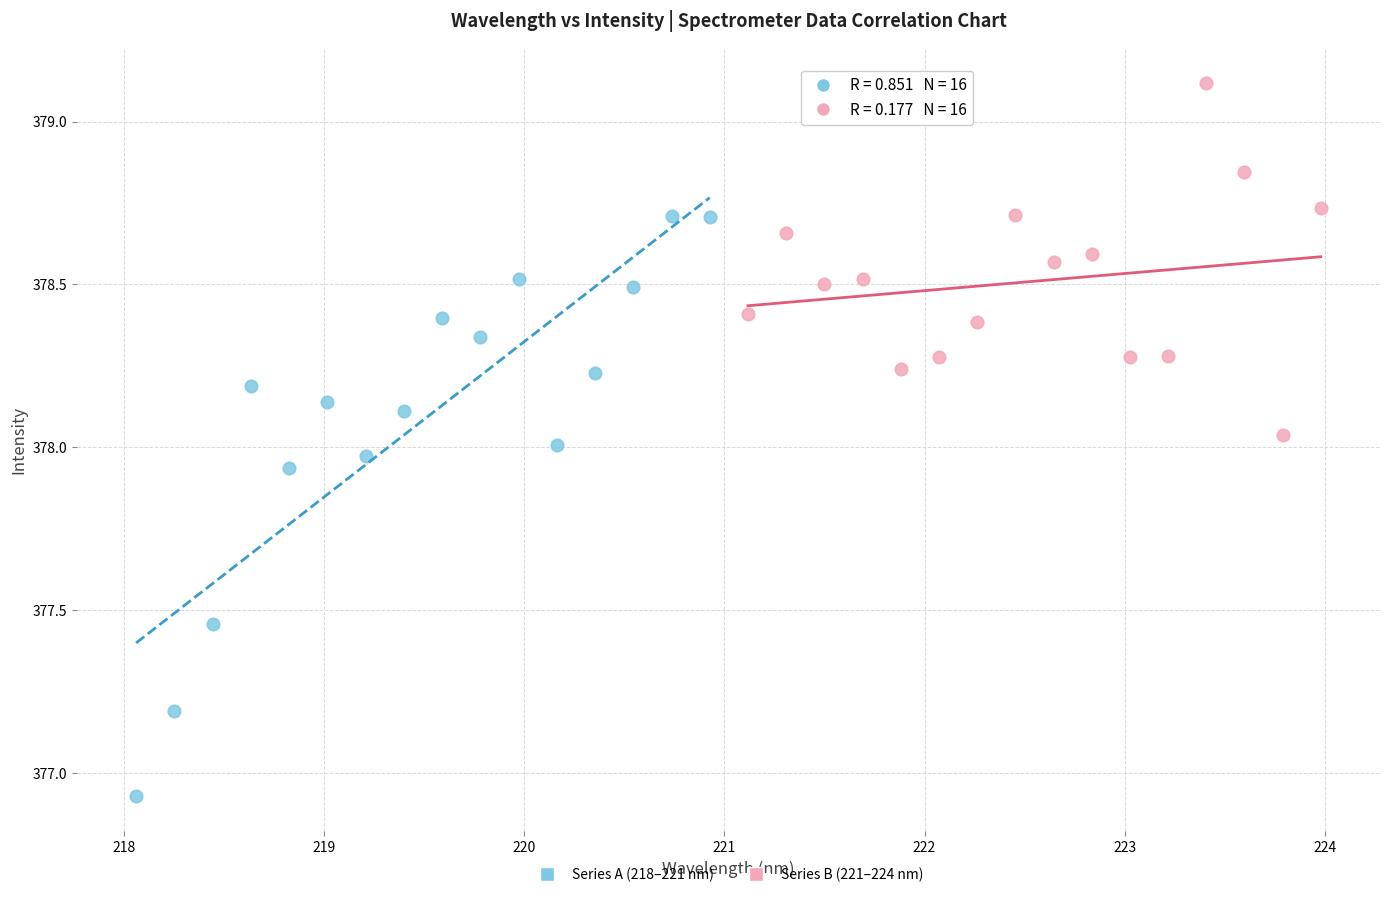

What are all the series names shown in the legend?

Series A (218–221 nm), Series B (221–224 nm)